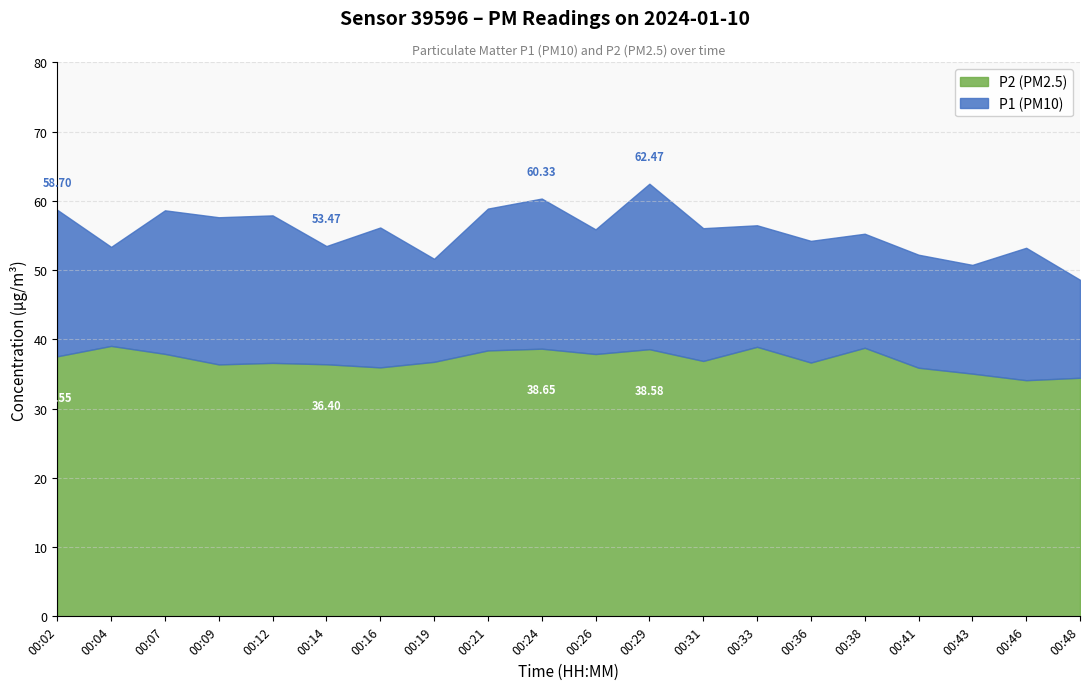

What are all the series names shown in the legend?

P2 (PM2.5), P1 (PM10)